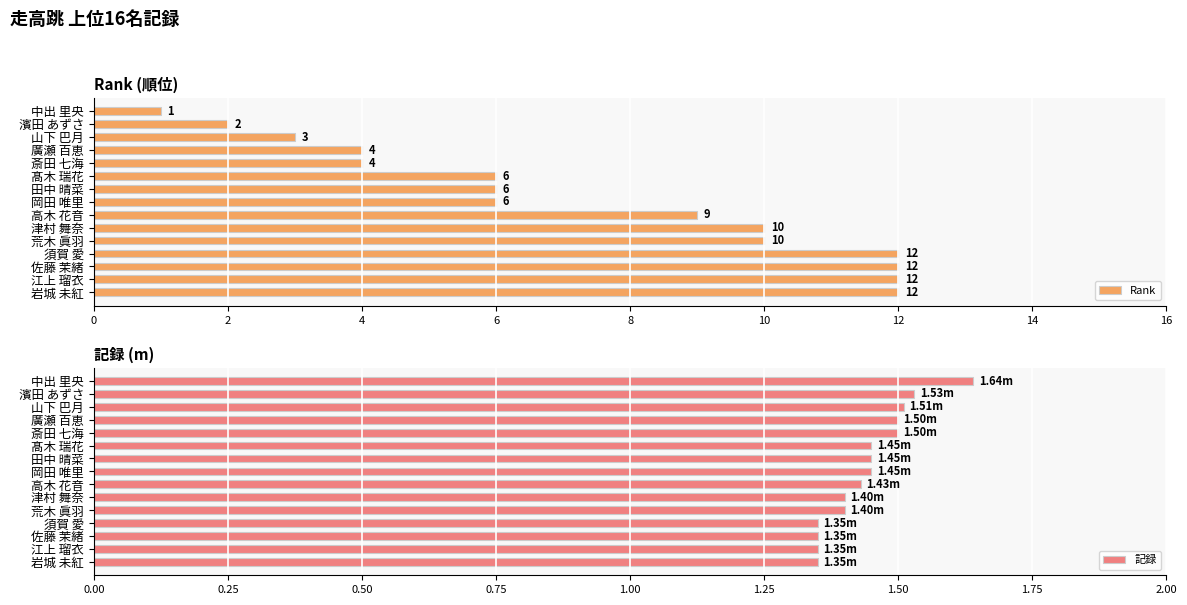

How many bars are there in each group?

2